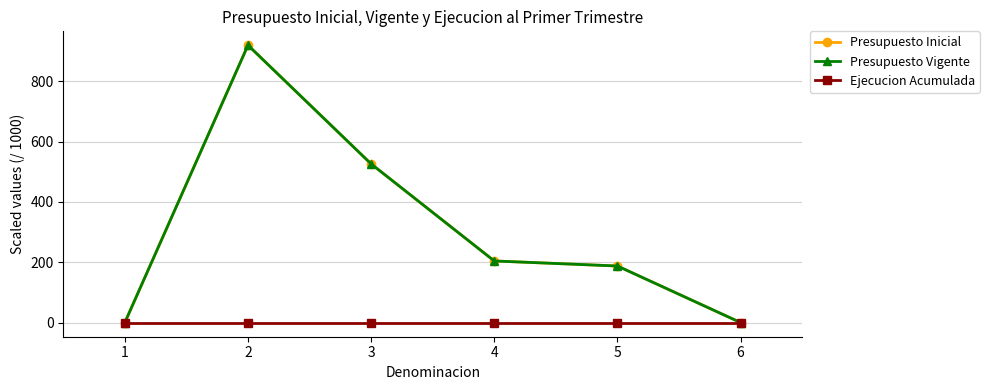

Is this an area chart (filled region under the line)?

No